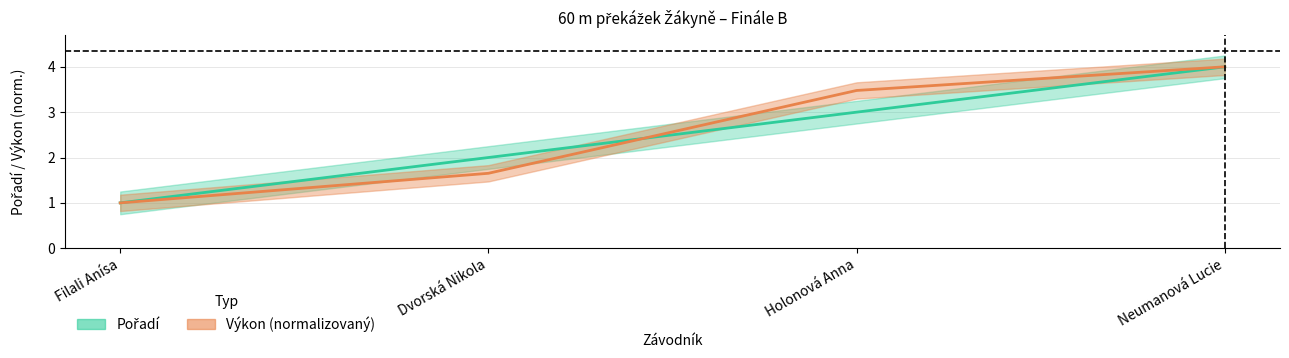

At which category is the sum across all series the highest?

Neumanová Lucie